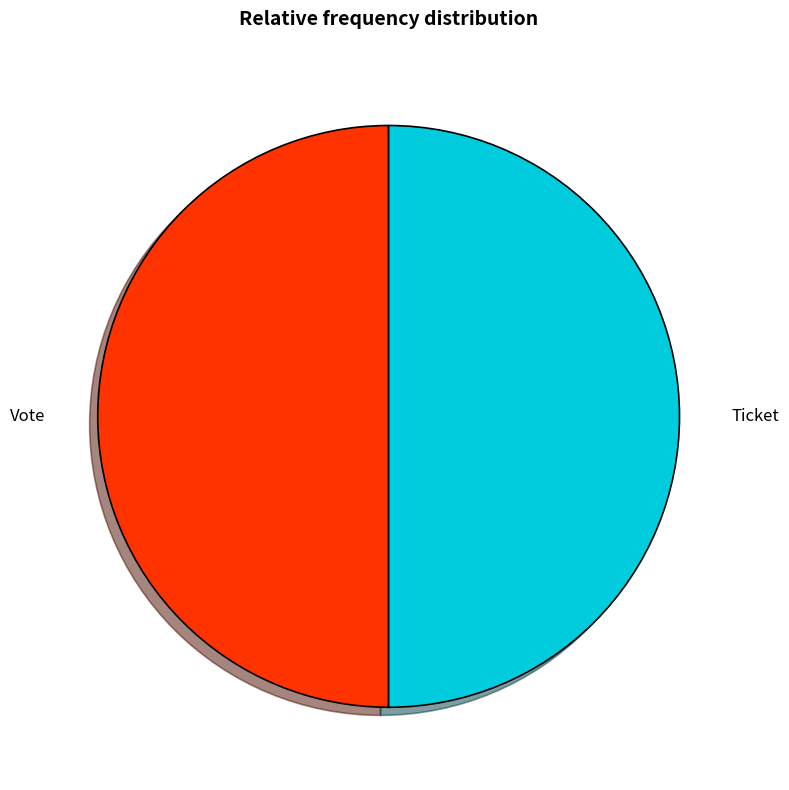

What is the ratio of the value at Ticket to the value at Vote?

1.0